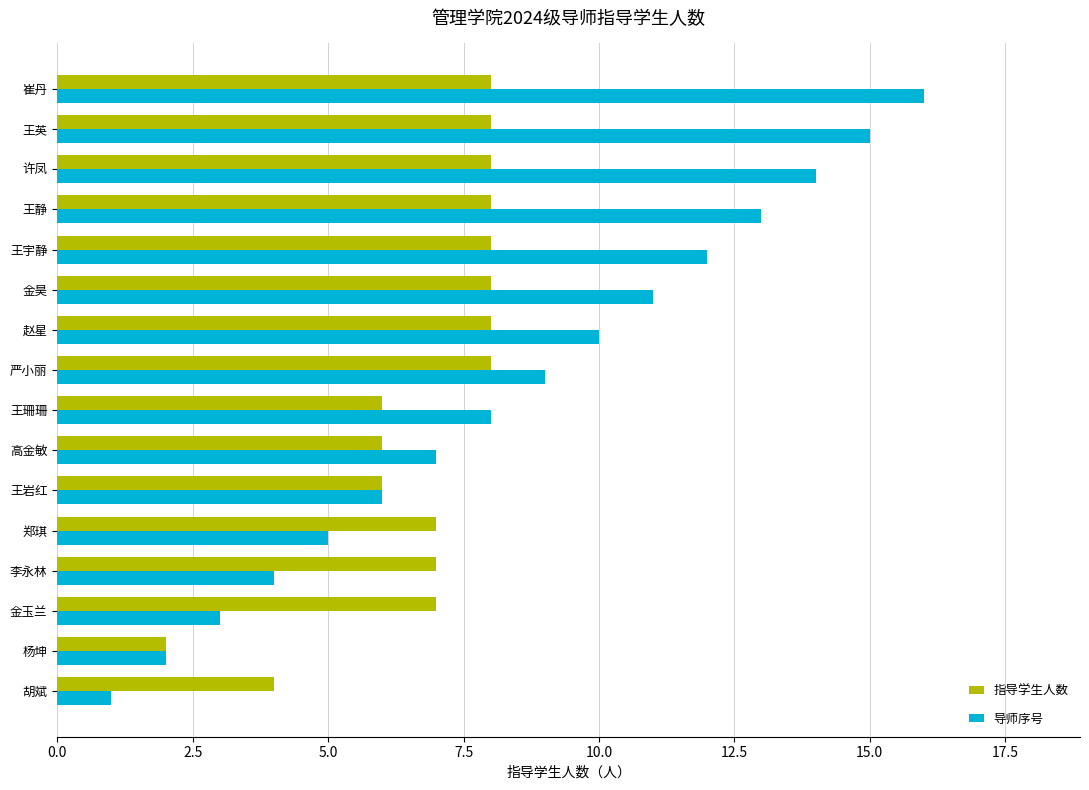

Rank the series by their maximum value, from lowest to highest.

指导学生人数, 导师序号